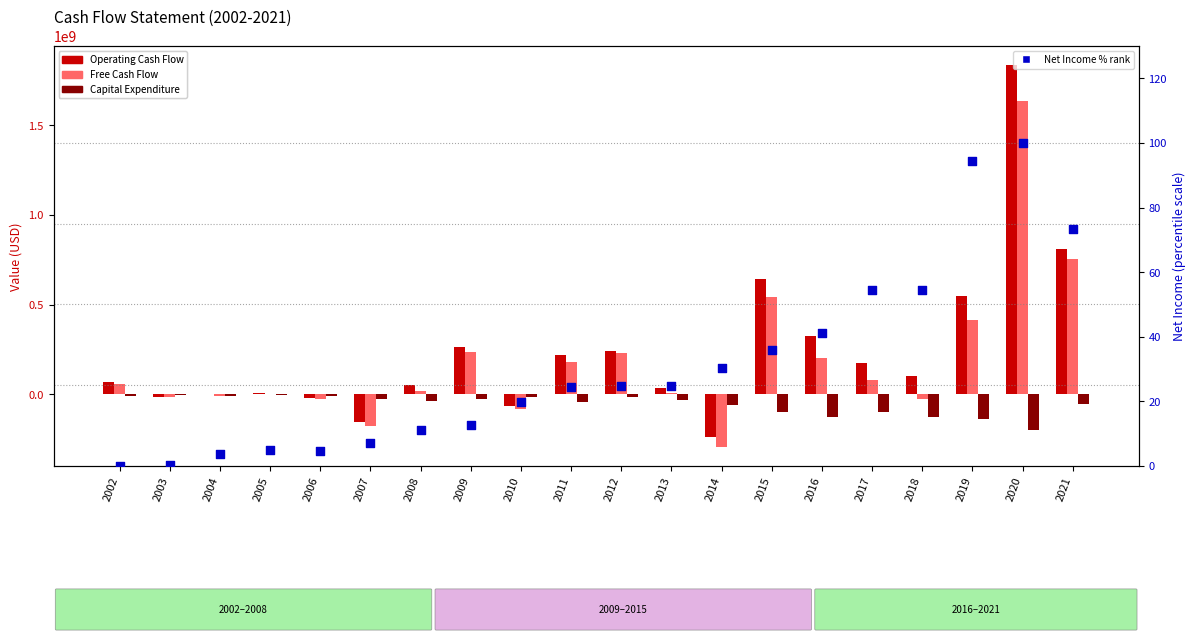

Which series reaches the maximum Y coordinate?

Operating Cash Flow